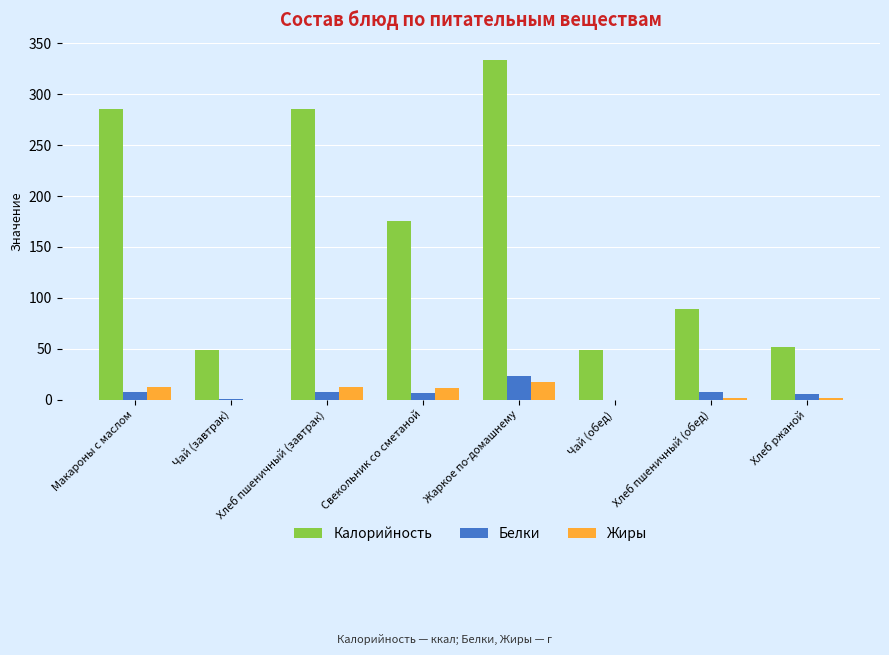

What is the total value across all series at Чай (завтрак)?

48.8